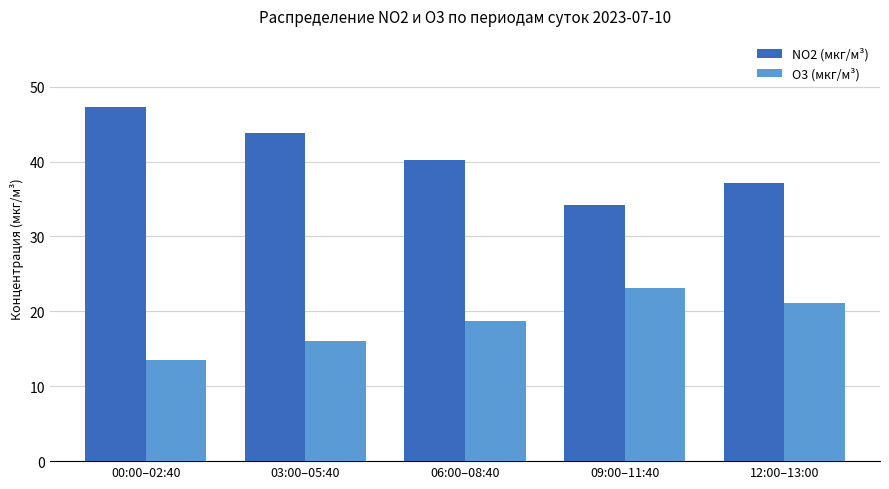

Where does the NO2 (мкг/м³) series first go above 40?

00:00–02:40